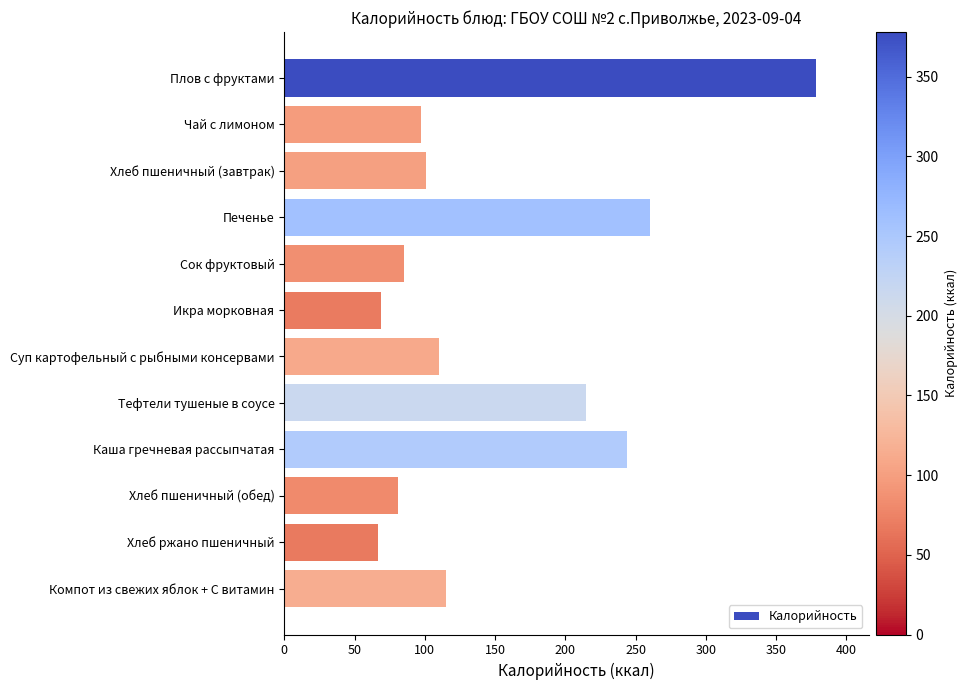

Count the number of data series in this chart.

1